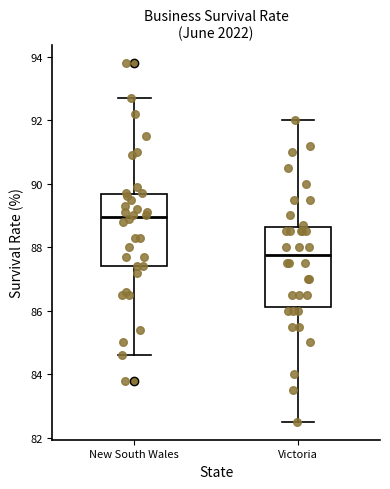

Reading left to right, read every box against the y-axis: the position of its median line, the range the box covers, and the ends of its whiskers. The values are not printed on the chart, so give them approximately, as read against the axis.

New South Wales: median 89.0, box 87.4 to 89.6, whiskers 84.6 to 92.8
Victoria: median 87.8, box 86.2 to 88.6, whiskers 82.6 to 92.0